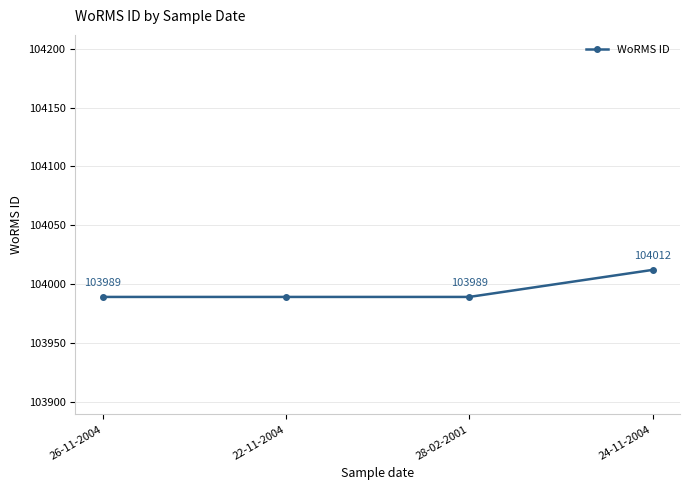

Reading left to right, what are all the values shown in this chart?

103989	103989	103989	104012